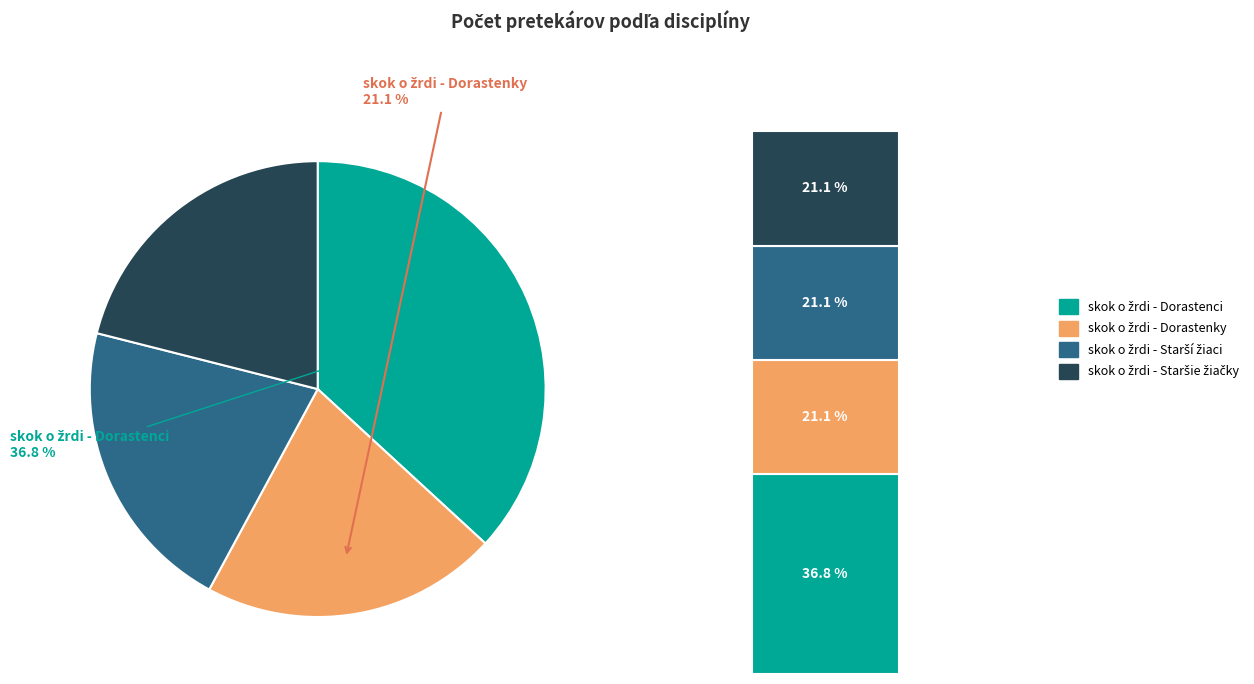

Approximately how many times larger is the value at skok o žrdi - Dorastenky compared to skok o žrdi - Staršie žiačky?

1.0